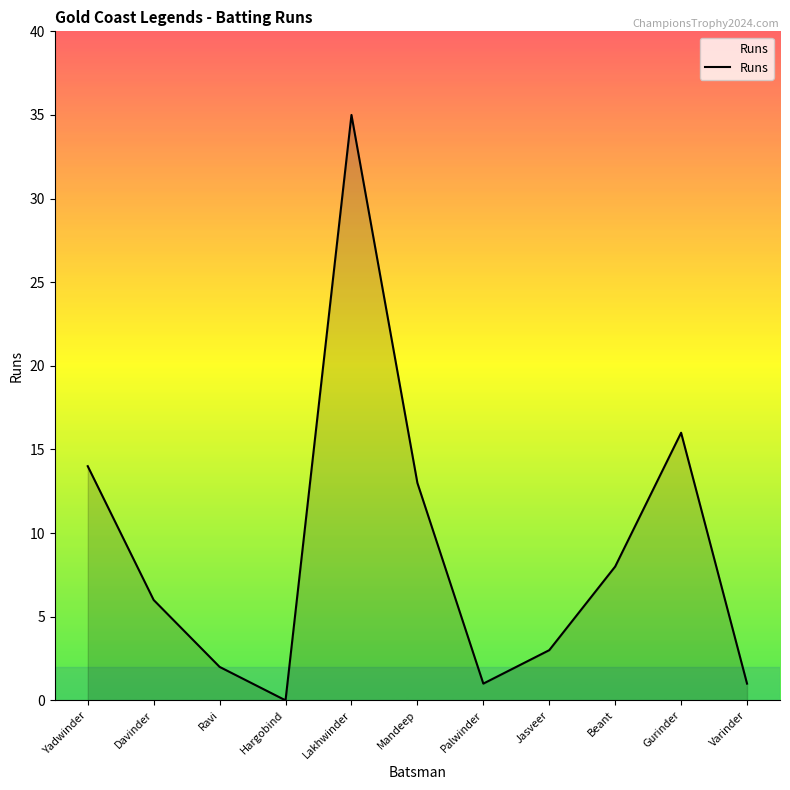

Where does the data first go above 6?

Yadwinder